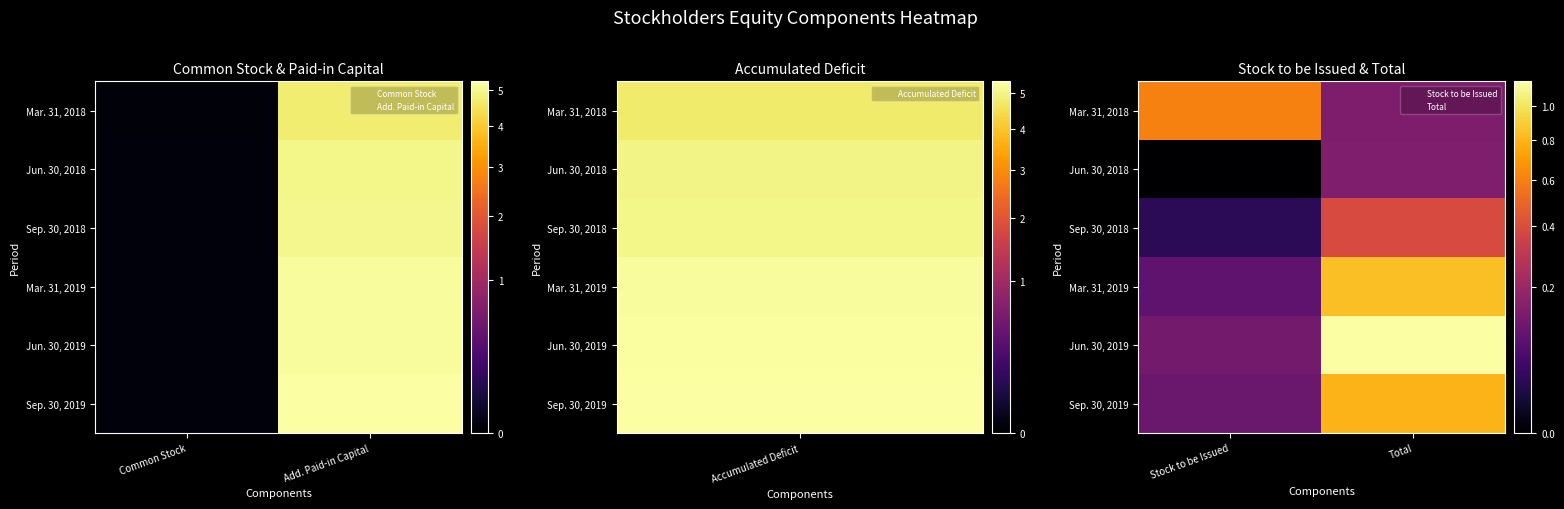

What is the greatest value displayed?

1154903